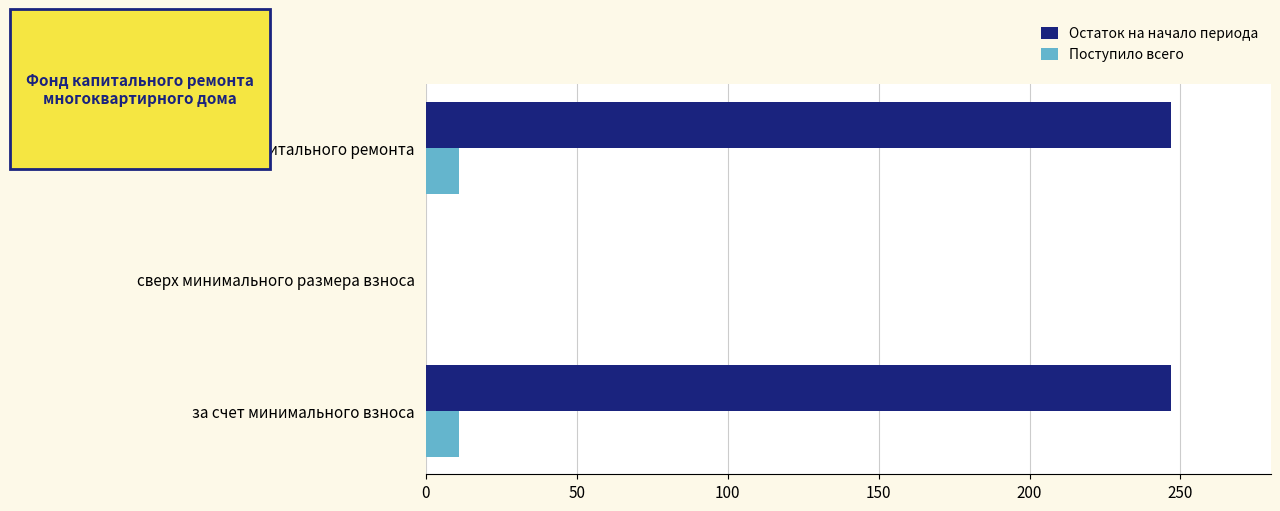

What is the total value across all series at Итого фонд капитального ремонта?

257.9